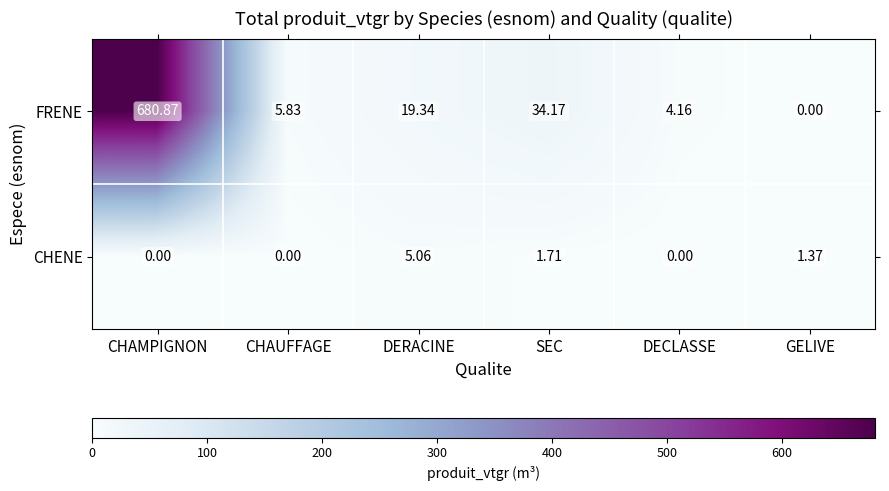

Count the number of data series in this chart.

2